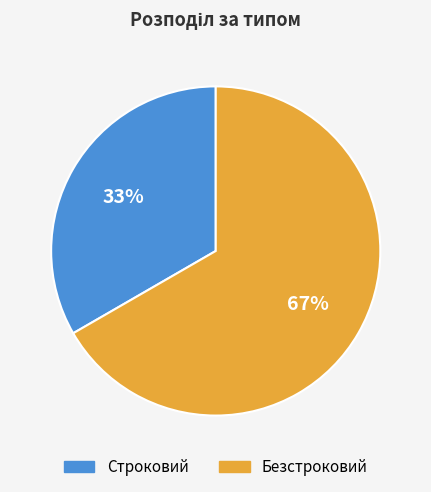

Does Строковий account for over 50% of the chart?

No